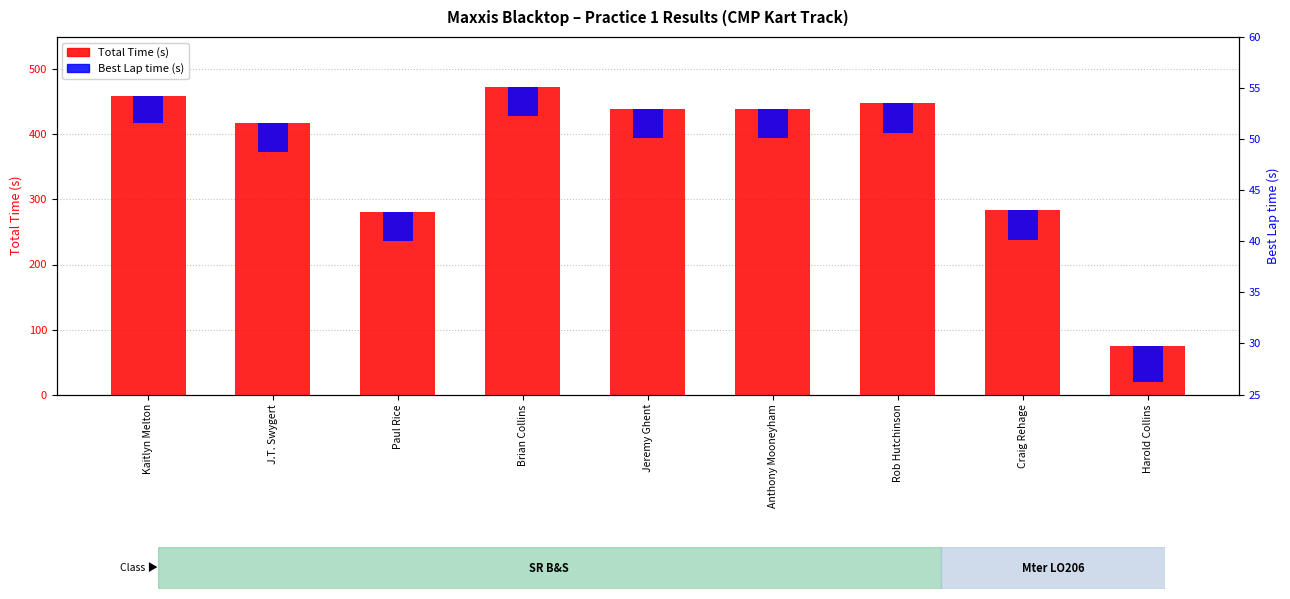

At which category does the chart reach its peak across all series?

Brian Collins